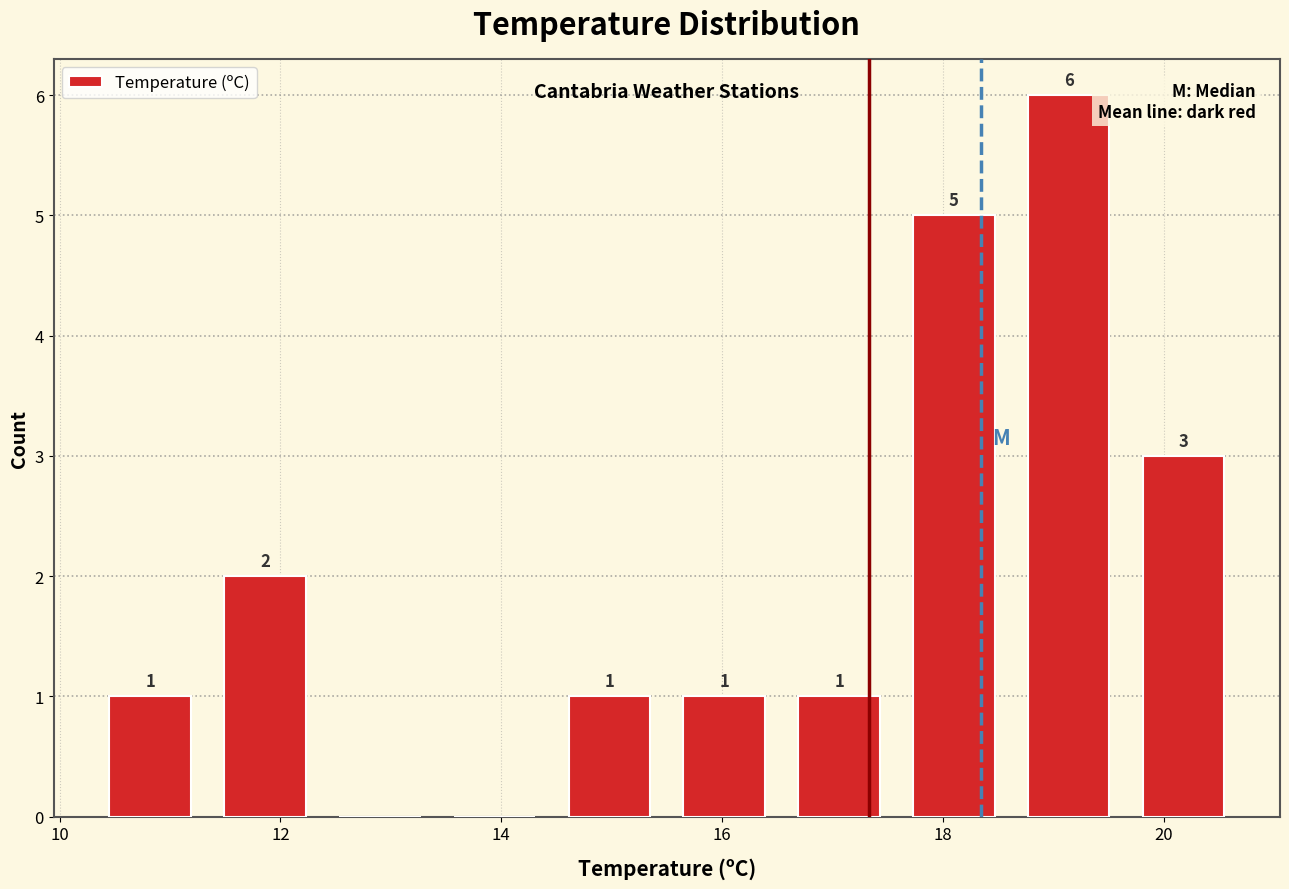

Over which range of the x-axis is the bar tallest?

18.62 to 19.66